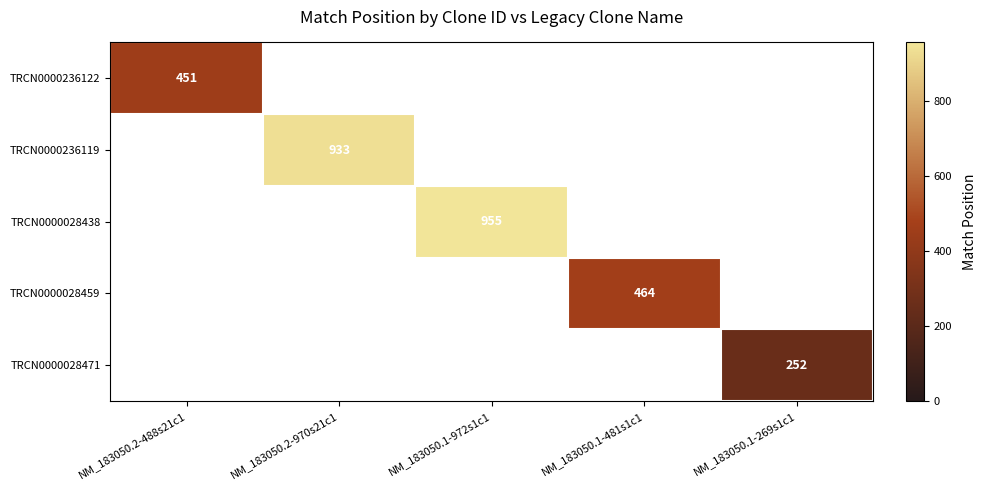

Is it true that TRCN0000236119 equals 317 at NM_183050.2-970s21c1?

False